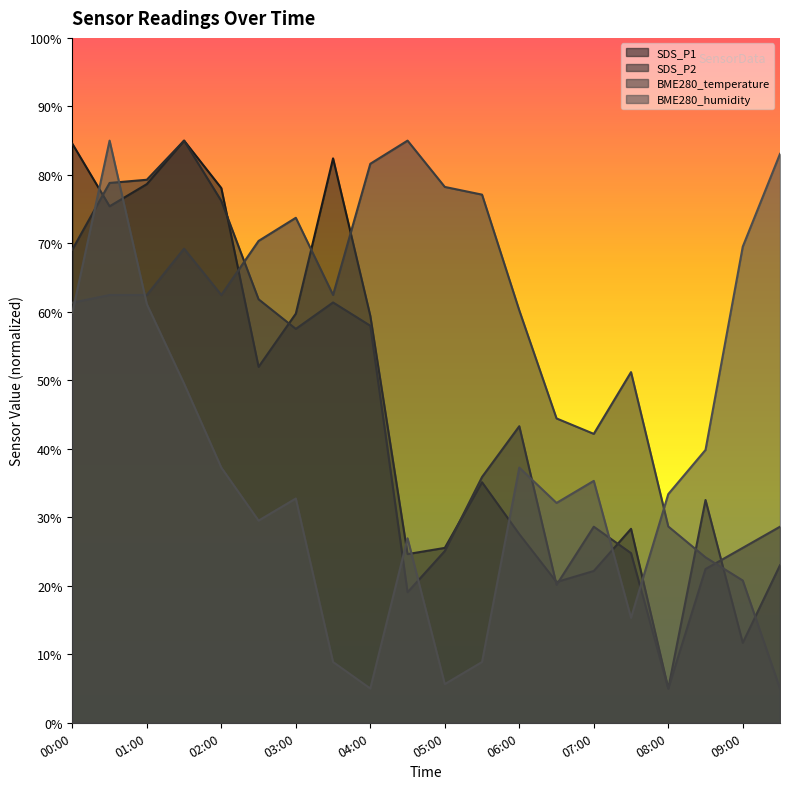

At which category does SDS_P1 reach its first local peak?

01:30